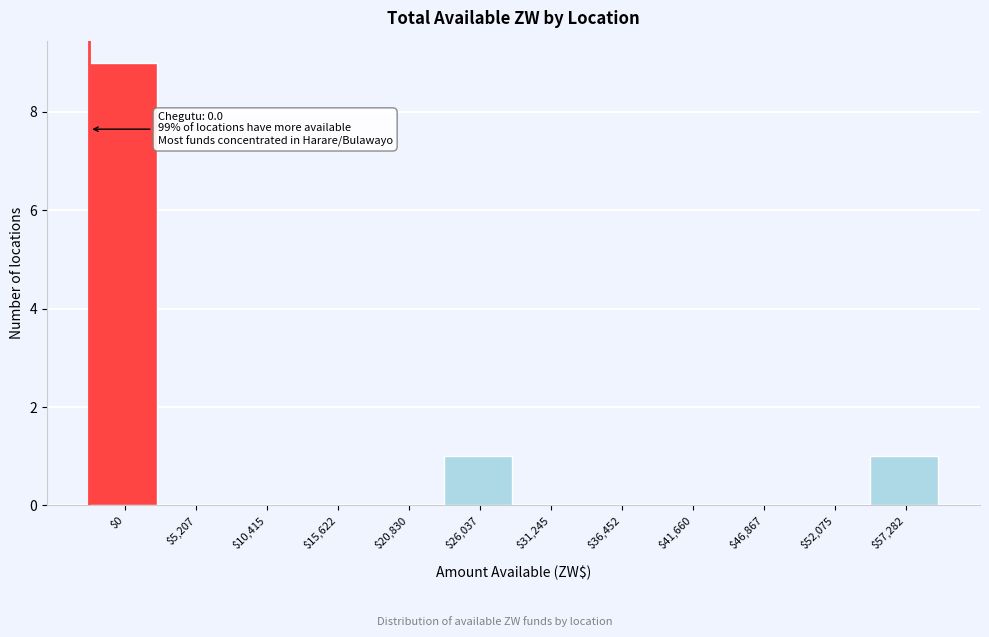

The chart shows a value of -6 at $52,075. True or false?

False